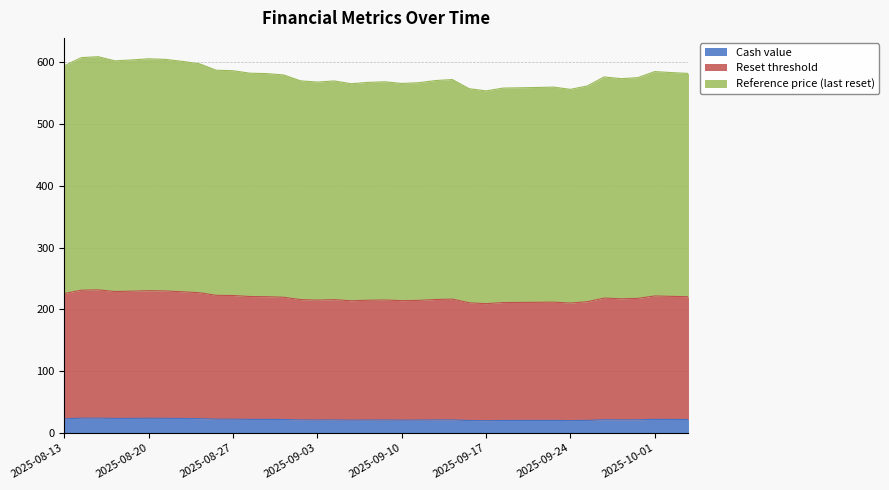

What is the maximum value for Cash value?

24.0